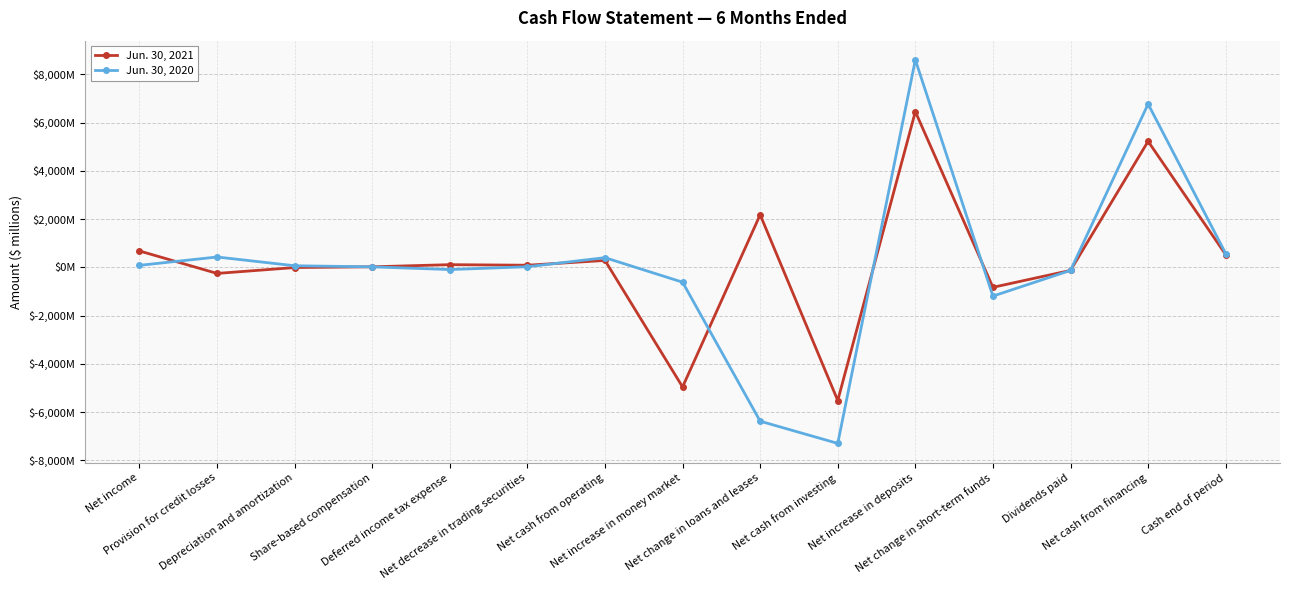

What is the sum of all Jun. 30, 2020 values?

1226